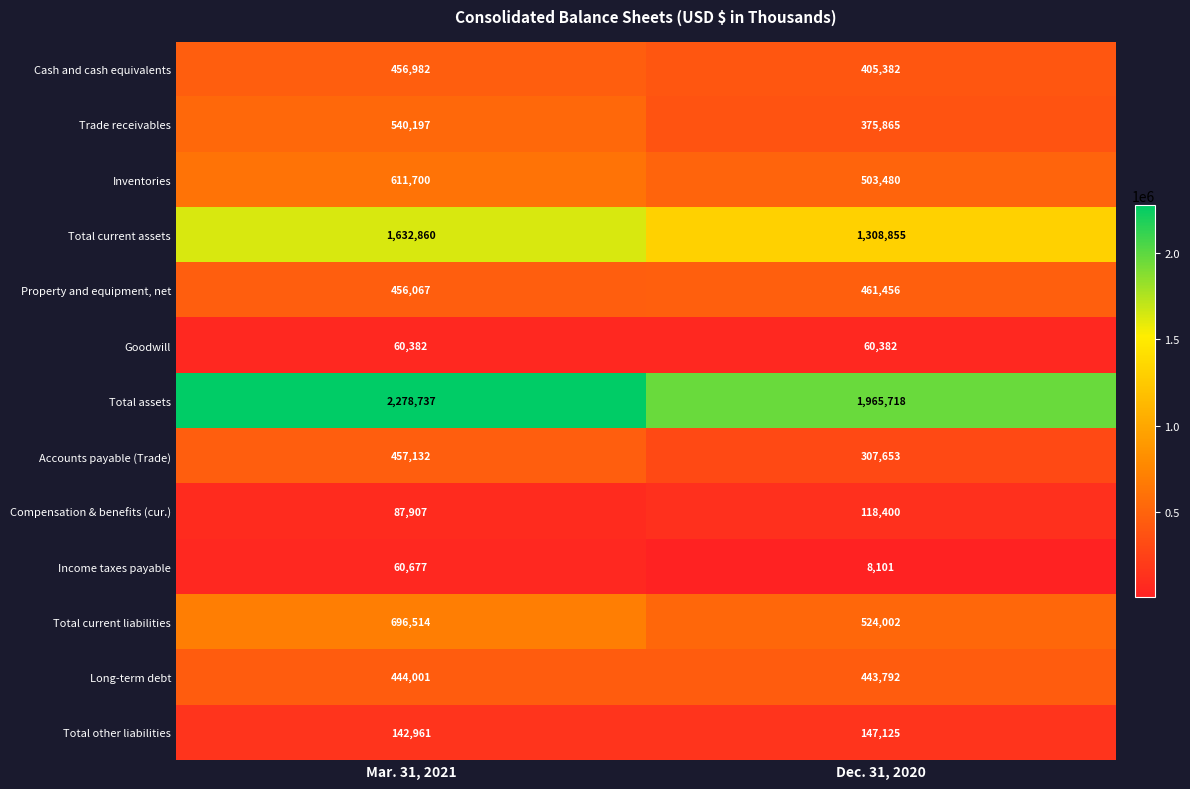

What is the average value of the Cash and cash equivalents series?

431182